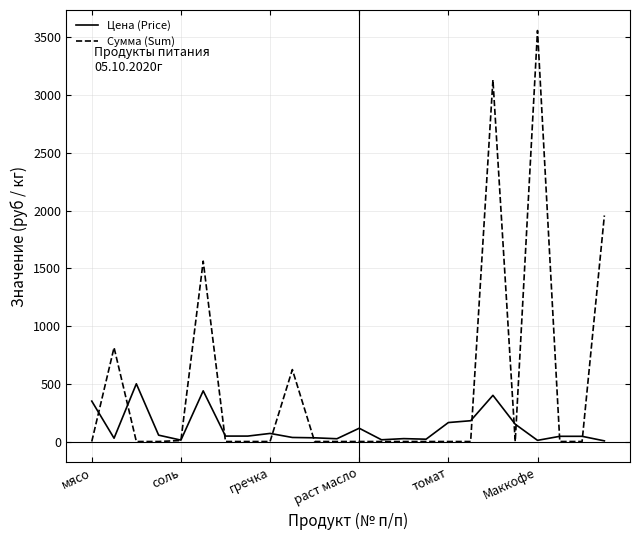

Which series has the largest range (max minus min)?

Сумма (Sum)